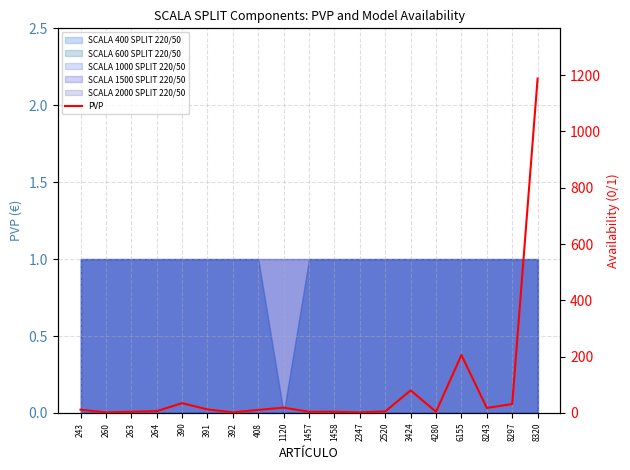

How many categories are shown in the chart?

19